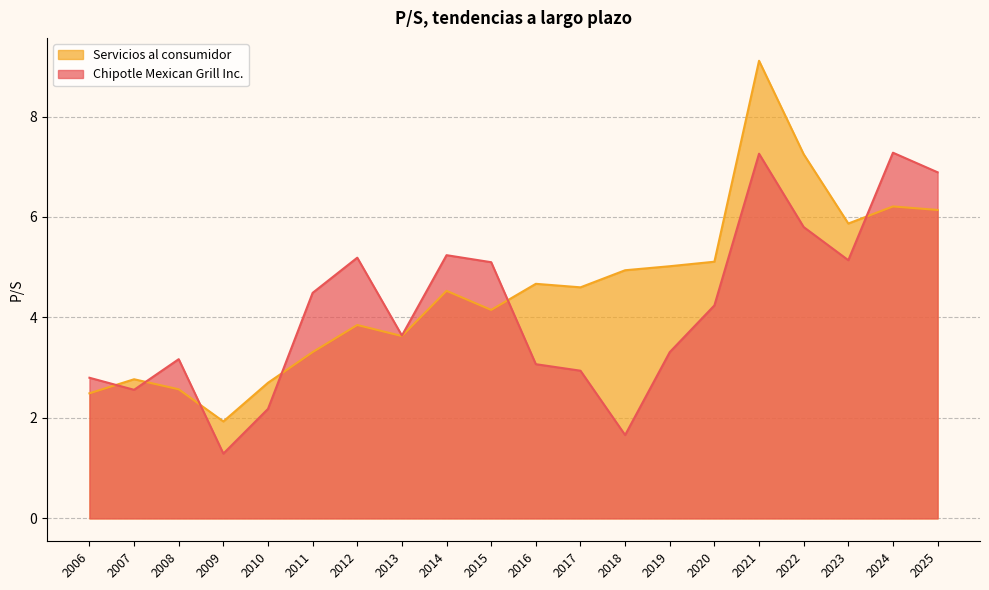

The Chipotle Mexican Grill Inc. series shows 2.6 at 2018. True or false?

False